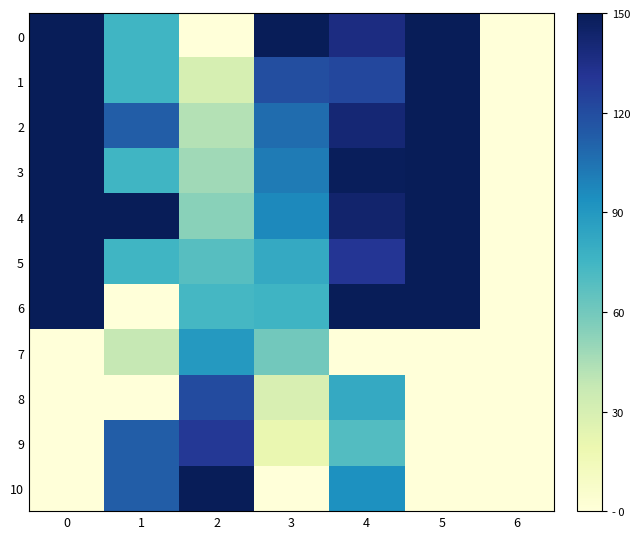

At how many categories does at least one series exceed 124?

6